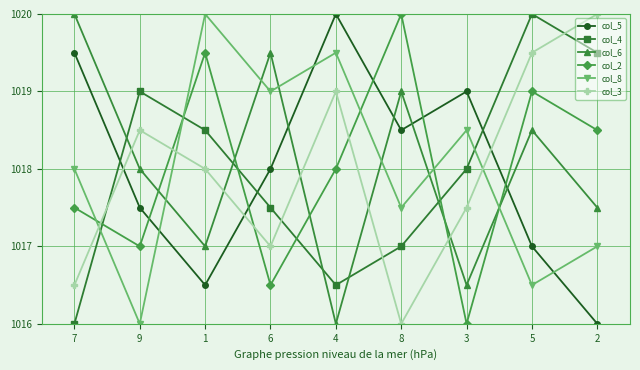

What value does the col_6 series have at 4?

1016.0